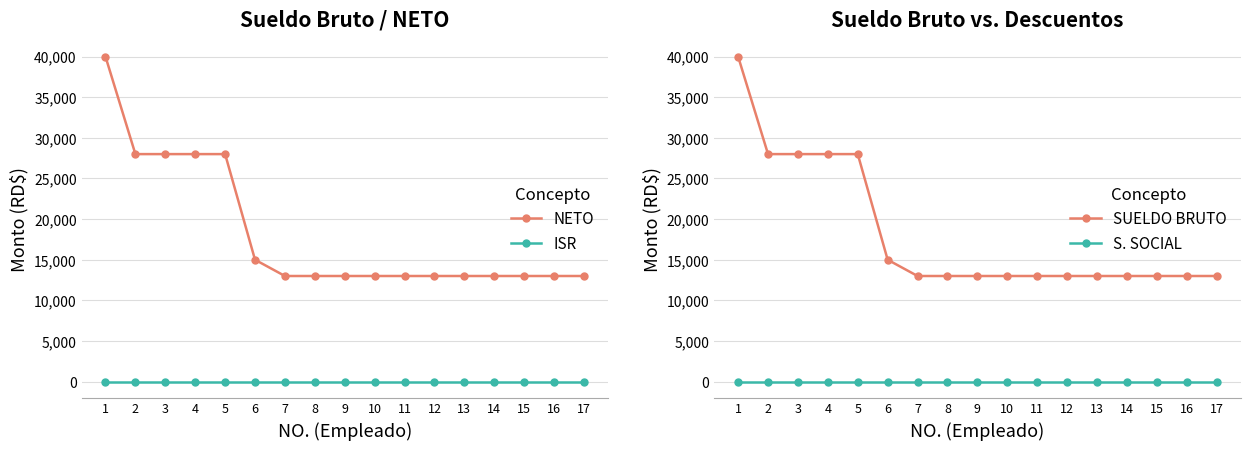

True or false: NETO has more than 0 points higher than both neighbors.

False